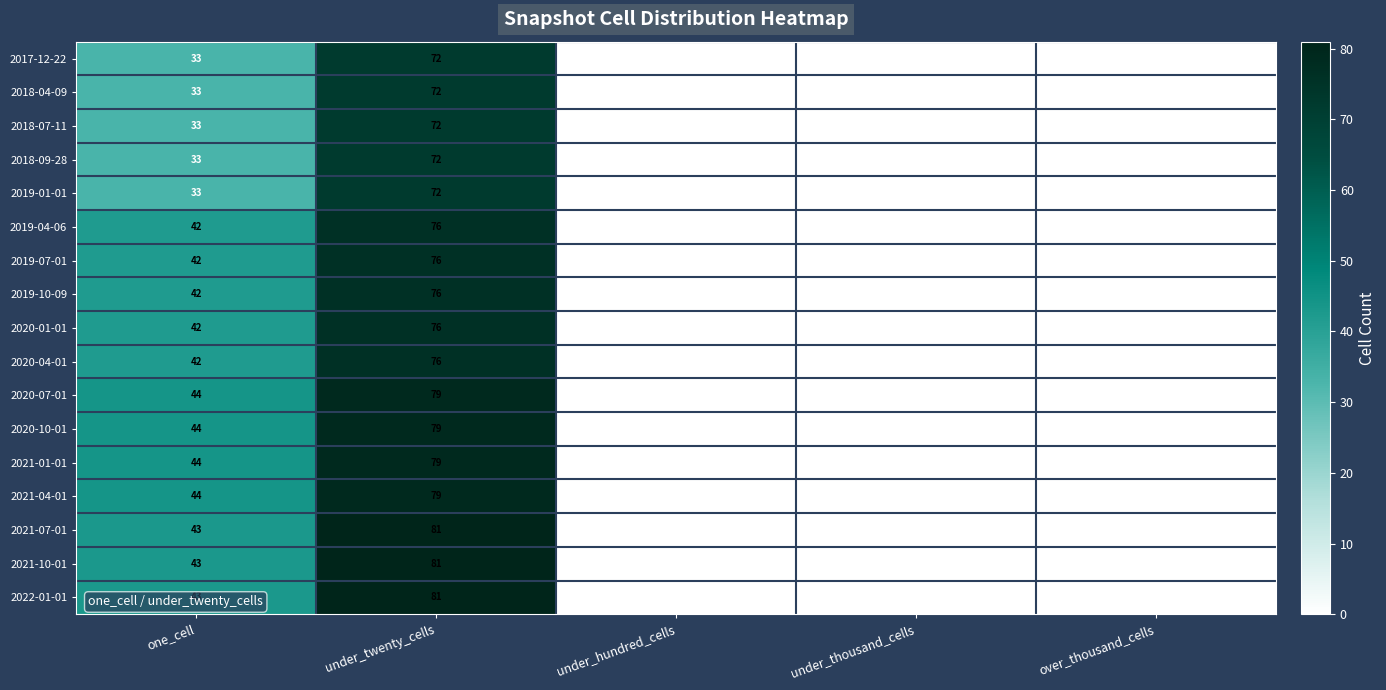

What is the sum of all 2021-01-01 values?

123